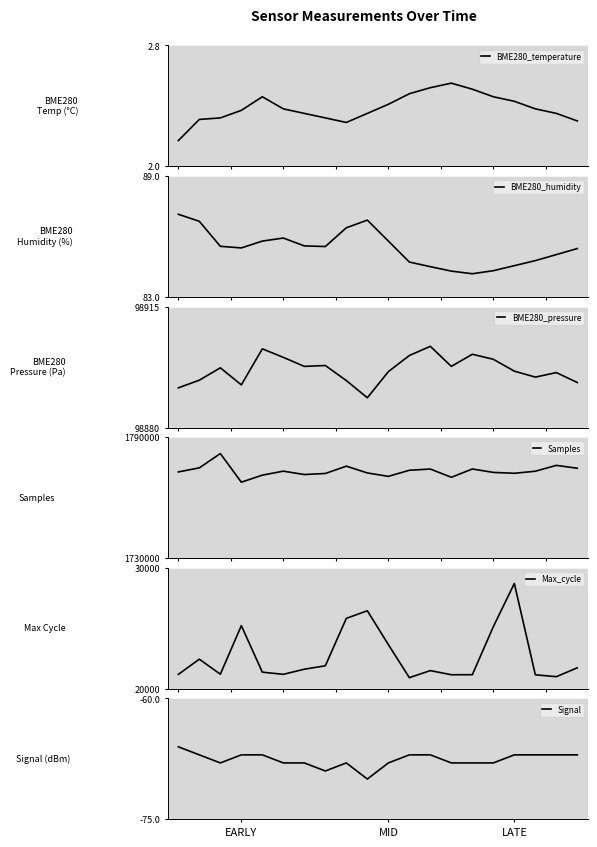

What is the maximum value for BME280_humidity?

87.1